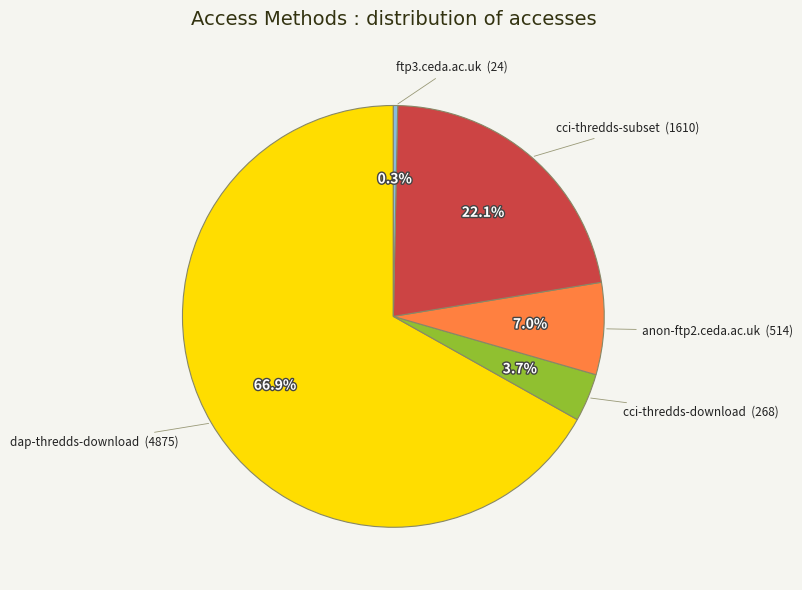

Rank the categories by value from highest to lowest.

dap-thredds-download, cci-thredds-subset, anon-ftp2.ceda.ac.uk, cci-thredds-download, ftp3.ceda.ac.uk